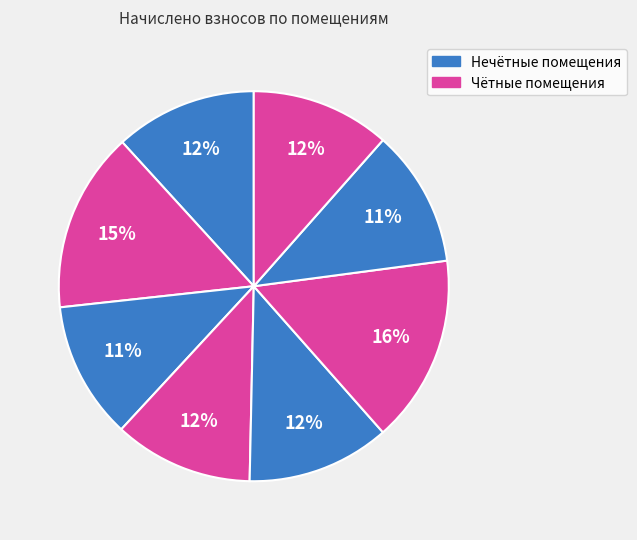

How many segments does this pie chart have?

8